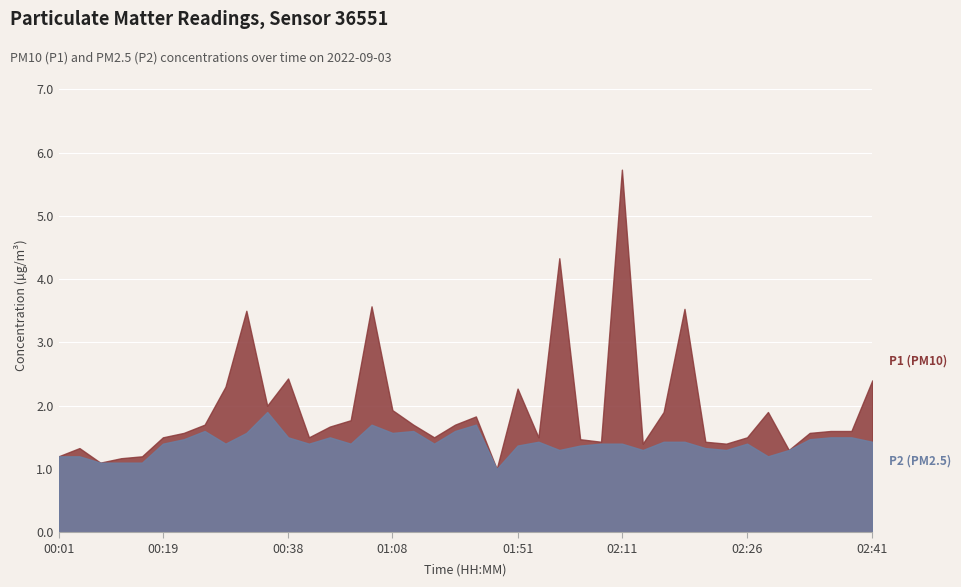

What is the difference between the maximum and minimum values in the P2 series?

0.9